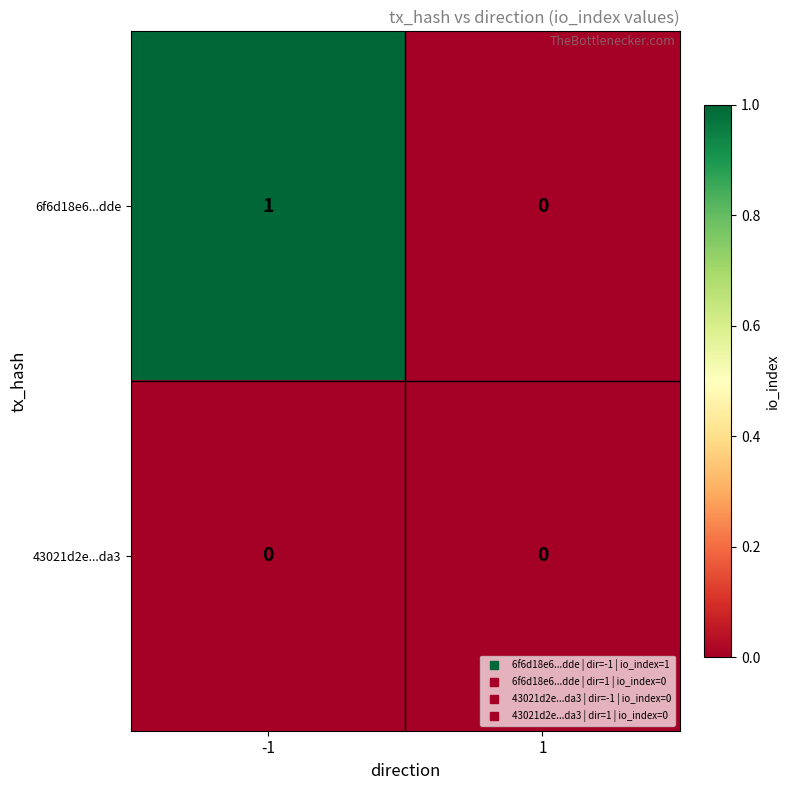

Which series has the largest total across all categories?

6f6d18e6...dde